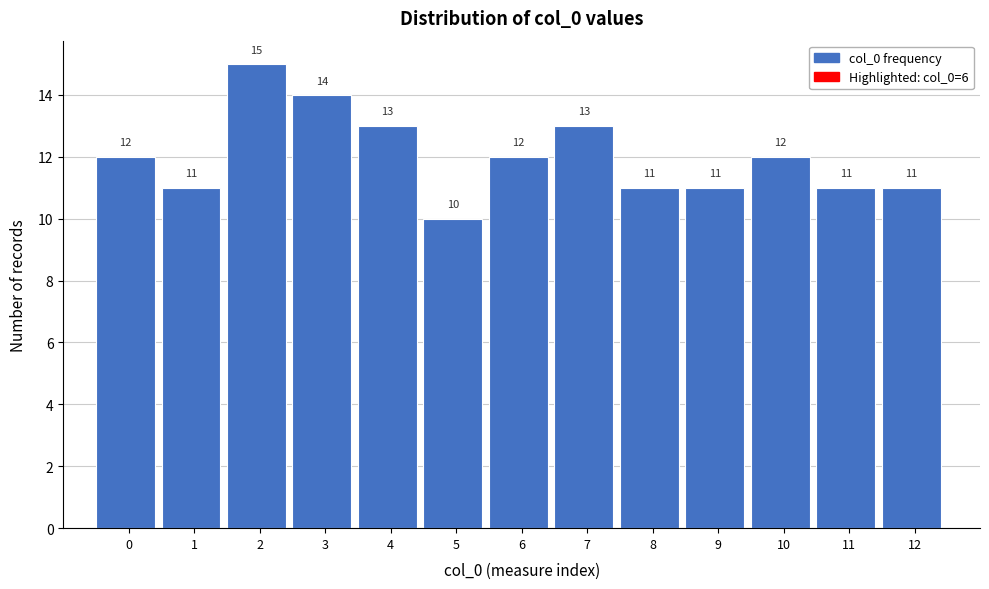

Reading left to right, what are all the values shown in this chart?

12	11	15	14	13	10	12	13	11	11	12	11	11